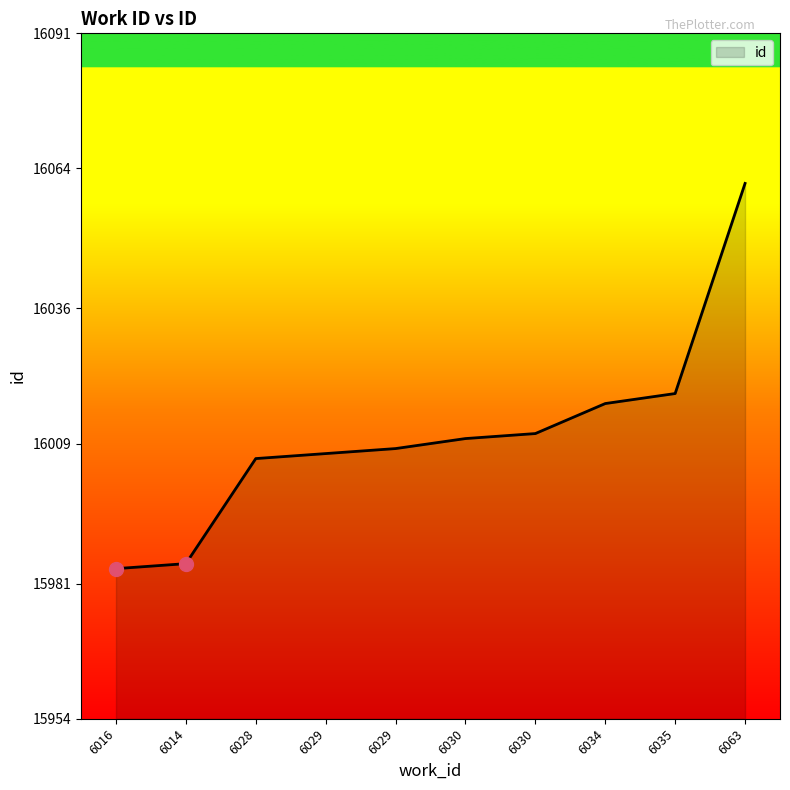

Does the chart have visible grid lines?

No